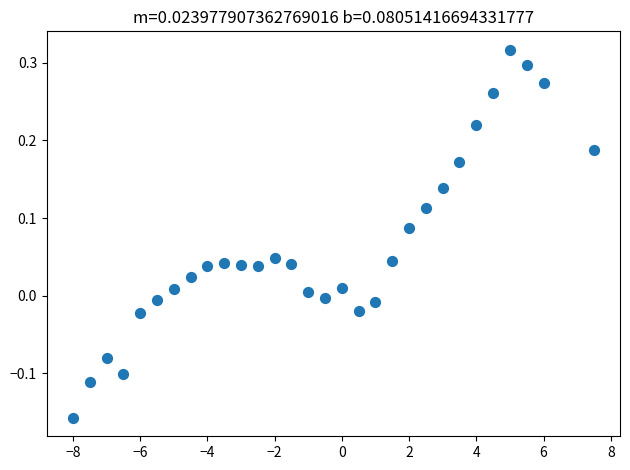

What is the range of X values (max minus min)?

15.5